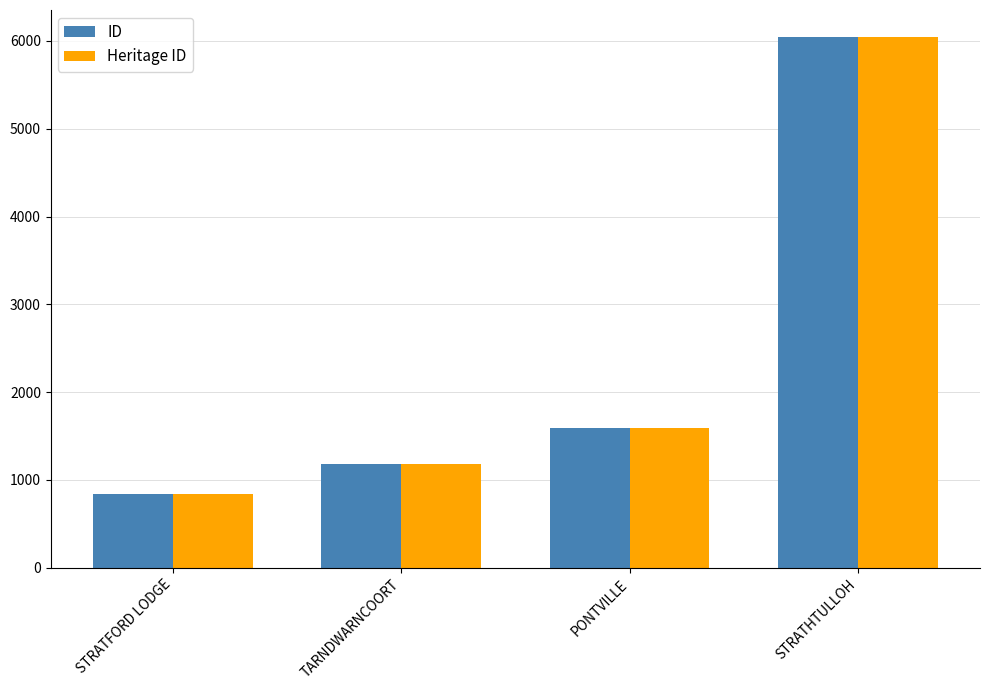

List the labels in order of ID value, smallest first.

STRATFORD LODGE, TARNDWARNCOORT, PONTVILLE, STRATHTULLOH